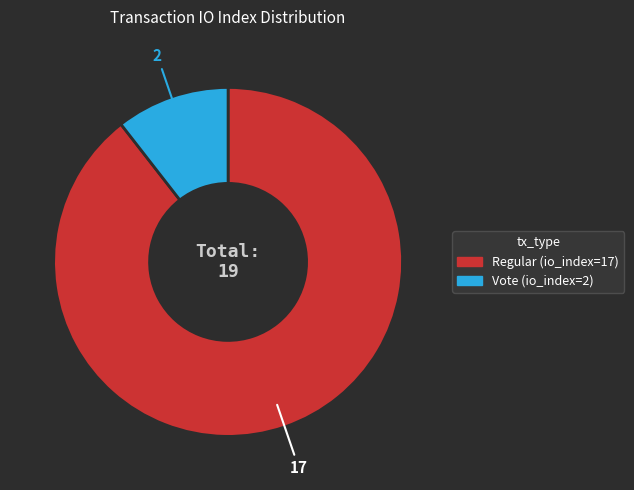

The Vote (io_index=2) slice represents 21% of the pie. True or false?

False